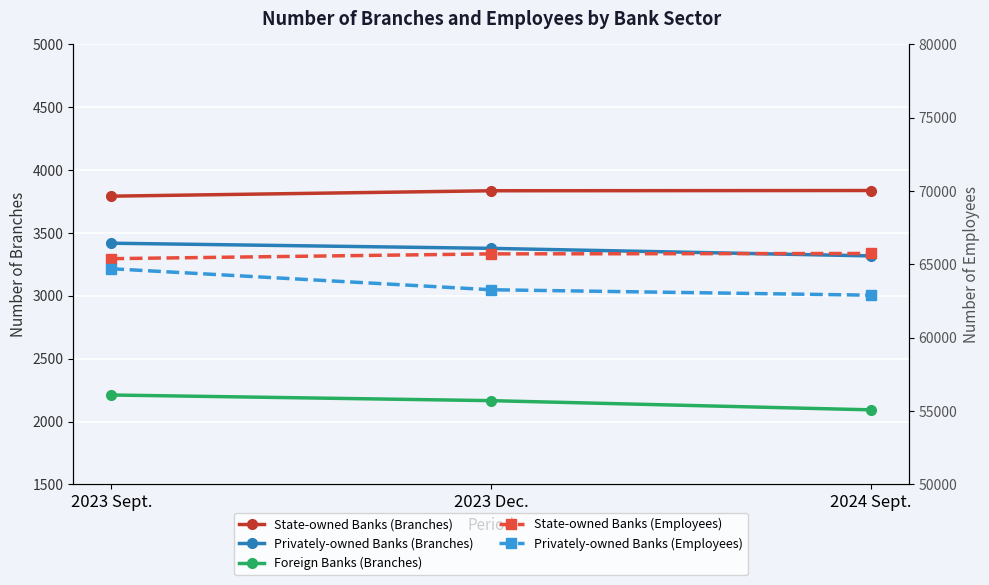

What position from the right is 2023 Sept.?

3